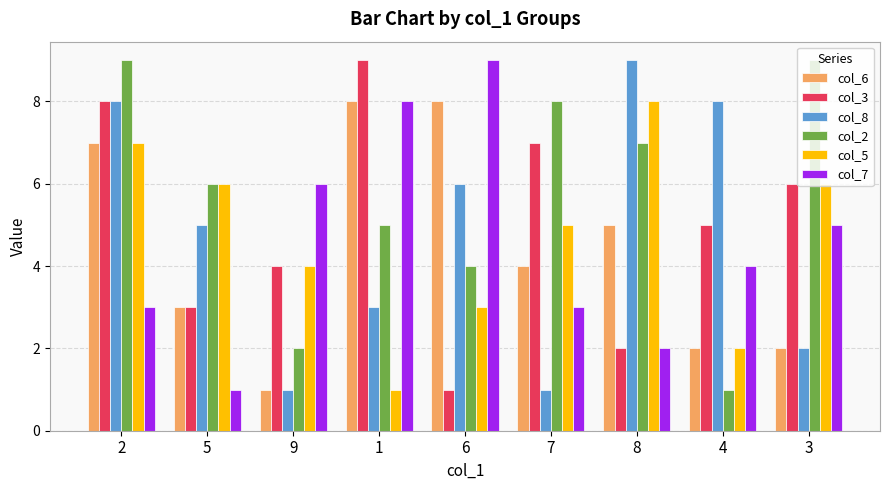

How many categories are shown in the chart?

9